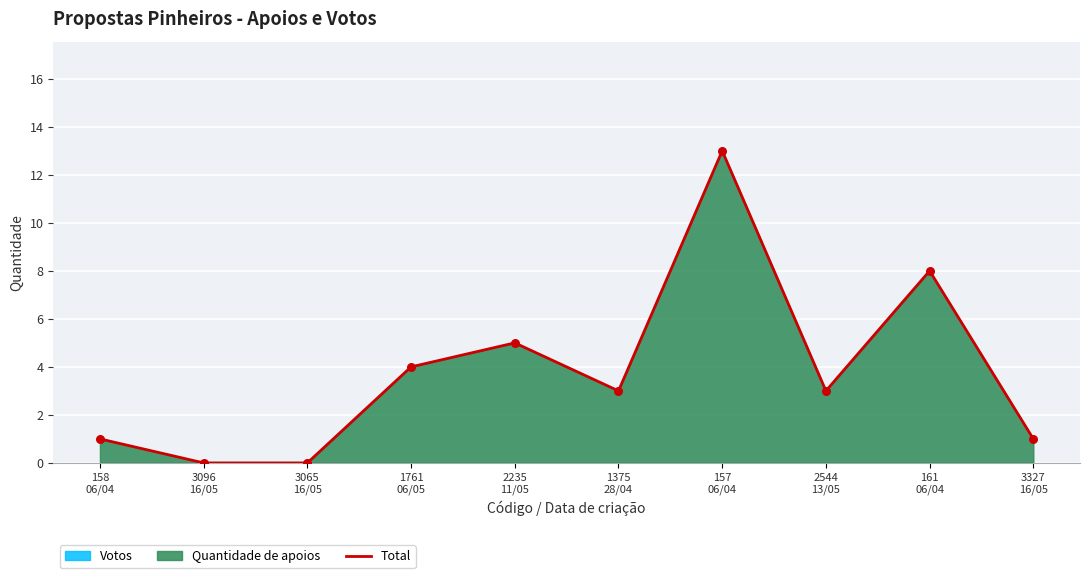

What is the ratio of the value at 1375
28/04 to the value at 161
06/04?

0.4